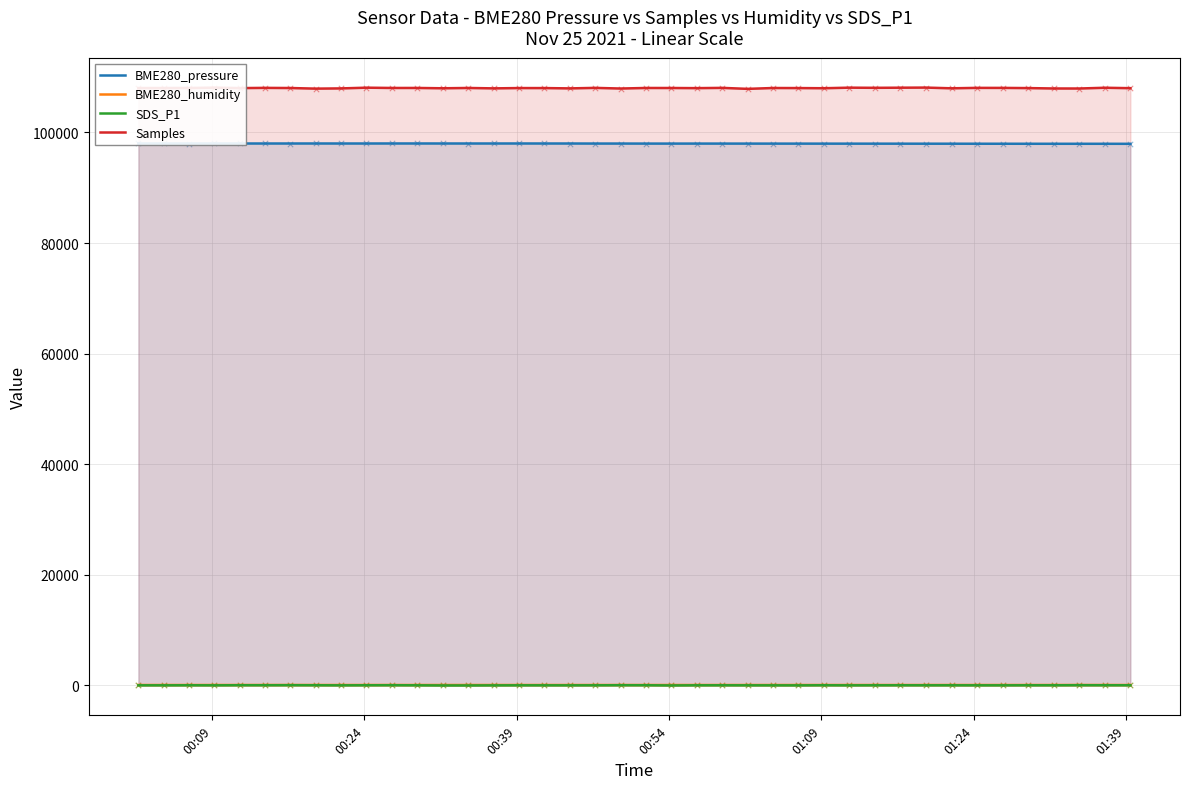

Which series reaches the maximum Y coordinate?

Samples